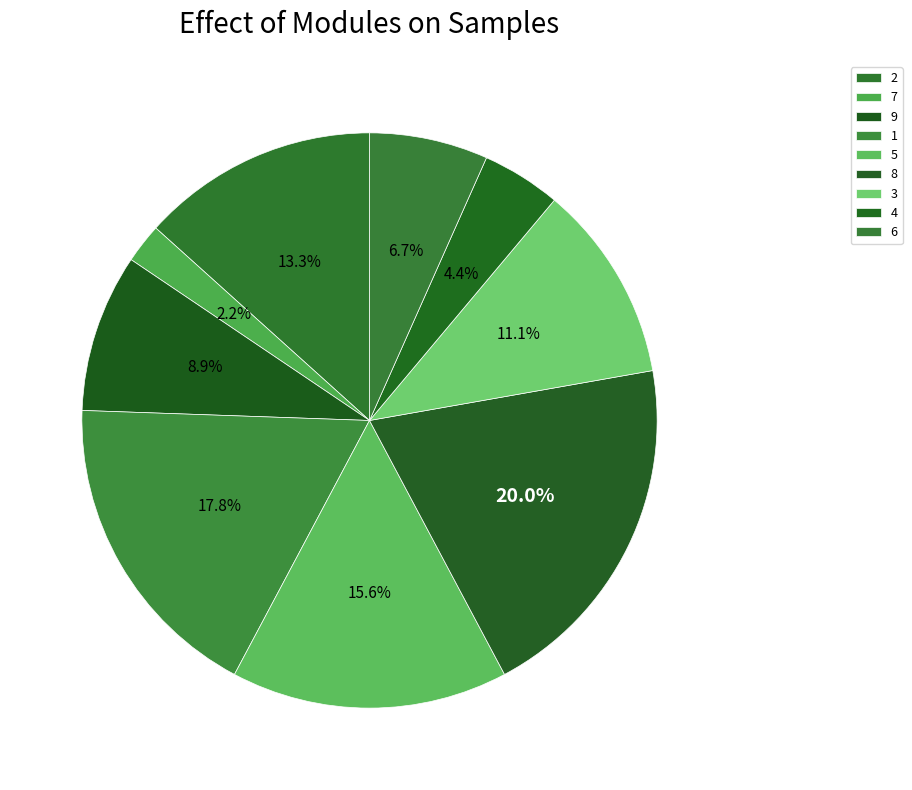

How many slices are in this pie chart?

9